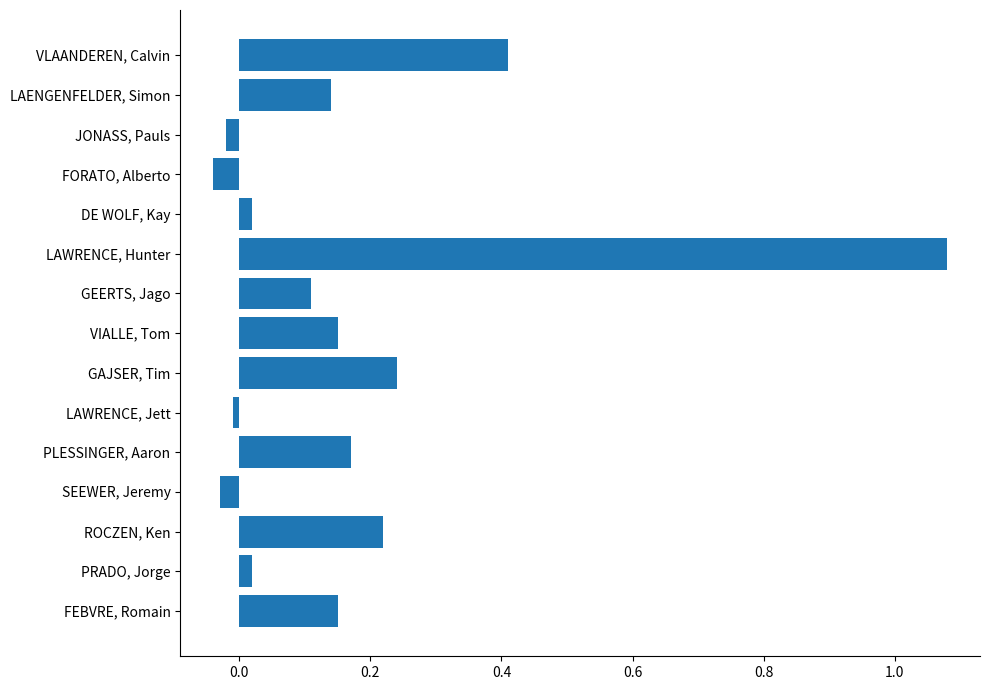

Between LAWRENCE, Hunter and LAWRENCE, Jett, which is larger?

LAWRENCE, Hunter